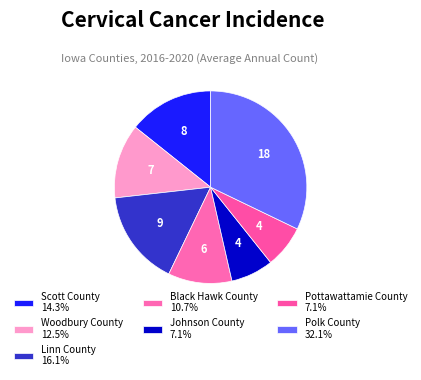

Does Pottawattamie County account for over 50% of the chart?

No